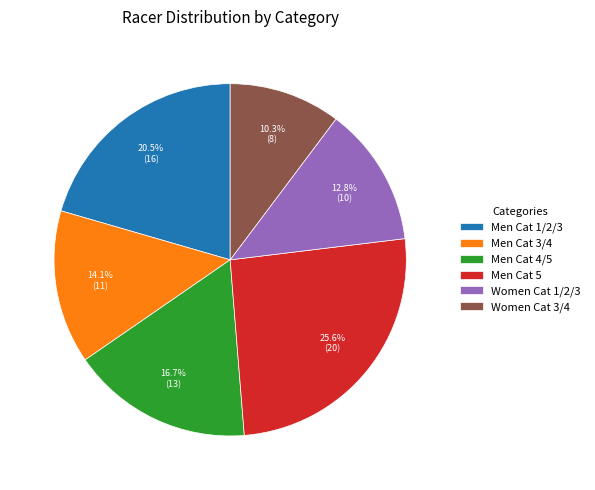

Which has a higher value, Men Cat 1/2/3 or Men Cat 5?

Men Cat 5